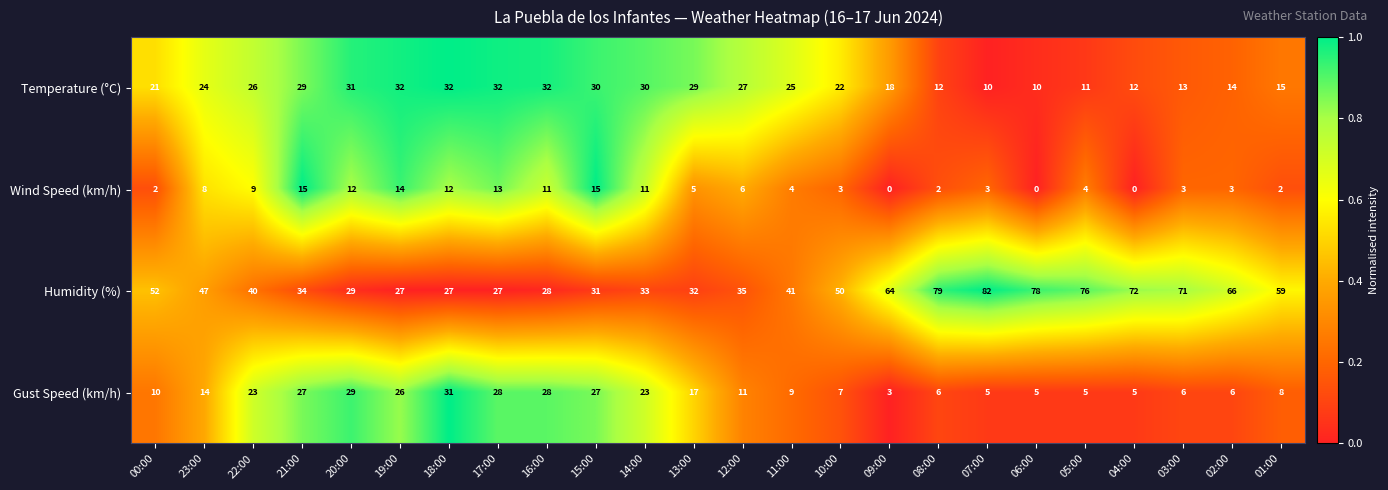

What is the maximum value shown in the chart?

82